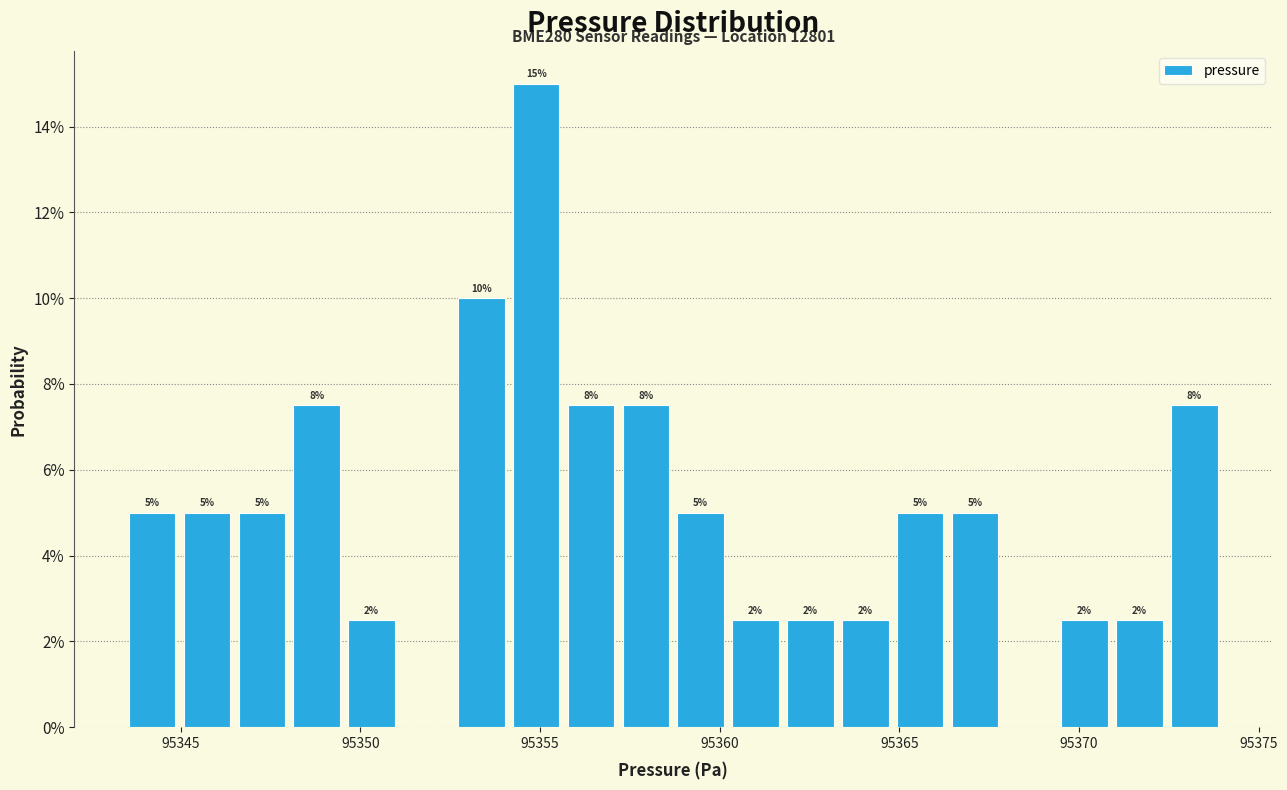

Around what value on the x-axis is the tallest bar? Give the approximate position of its centre, as read against the axis.

95355.0